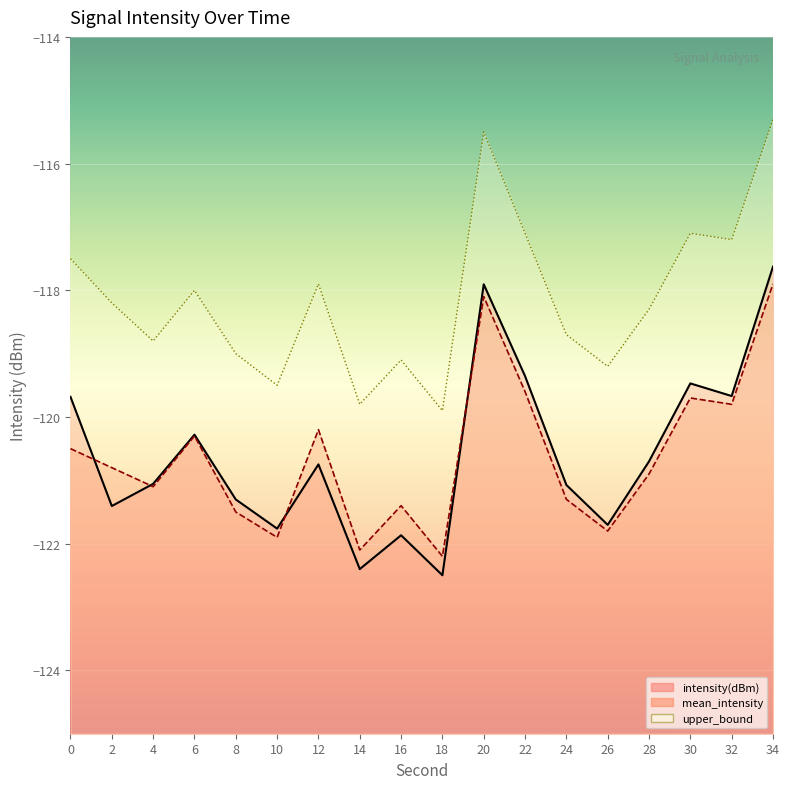

Reading right to left, what are all the values shown in this chart?

intensity(dBm): 34=-117.6	32=-119.7	30=-119.5	28=-120.7	26=-121.7	24=-121.1	22=-119.4	20=-117.9	18=-122.5	16=-121.9	14=-122.4	12=-120.7	10=-121.8	8=-121.3	6=-120.3	4=-121.1	2=-121.4	0=-119.7
mean_intensity: 34=-117.9	32=-119.8	30=-119.7	28=-120.9	26=-121.8	24=-121.3	22=-119.6	20=-118.1	18=-122.2	16=-121.4	14=-122.1	12=-120.2	10=-121.9	8=-121.5	6=-120.3	4=-121.1	2=-120.8	0=-120.5
upper_bound: 34=-115.3	32=-117.2	30=-117.1	28=-118.3	26=-119.2	24=-118.7	22=-117.1	20=-115.5	18=-119.9	16=-119.1	14=-119.8	12=-117.9	10=-119.5	8=-119.0	6=-118.0	4=-118.8	2=-118.2	0=-117.5